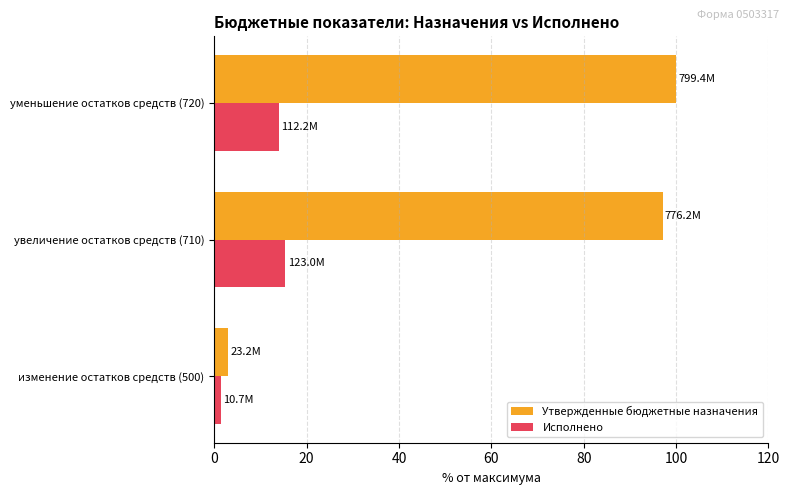

What is the average value of the Утвержденные бюджетные назначения series?

66.7